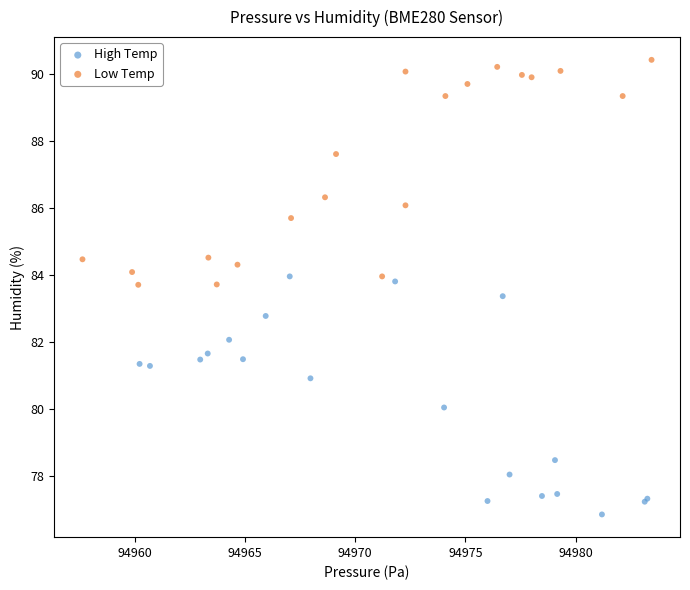

Which series reaches the minimum Y coordinate?

High Temp